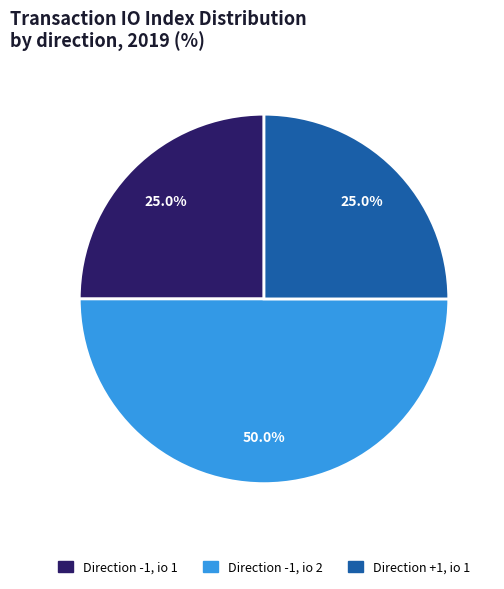

How many segments does this pie chart have?

3